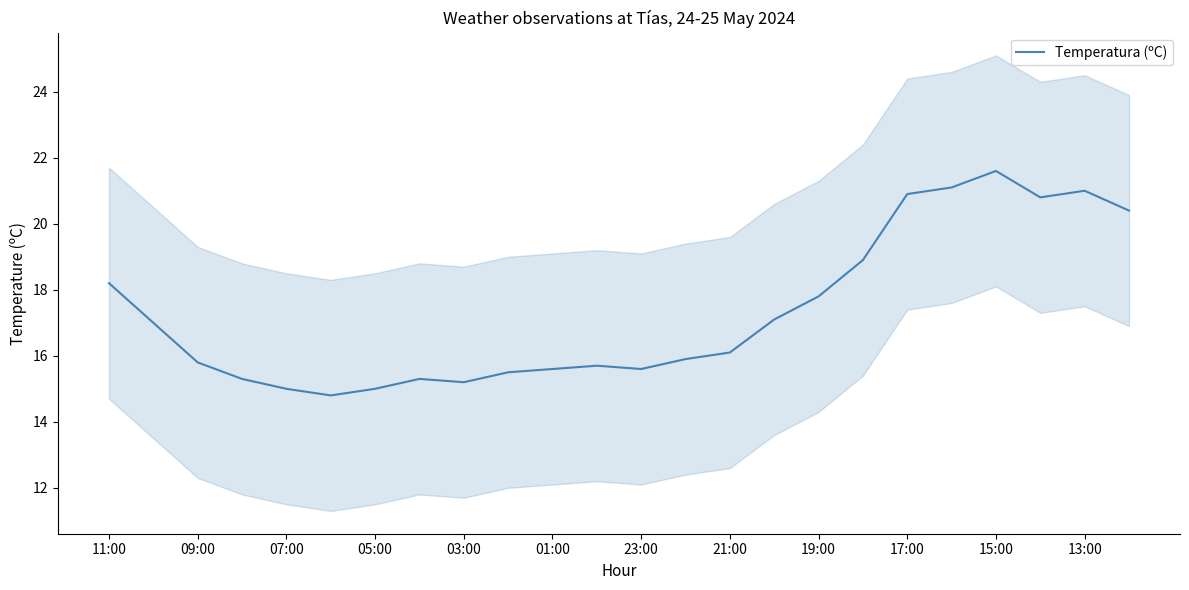

True or false: Temperatura (ºC) has a value of 4.3 at 01:00.

False